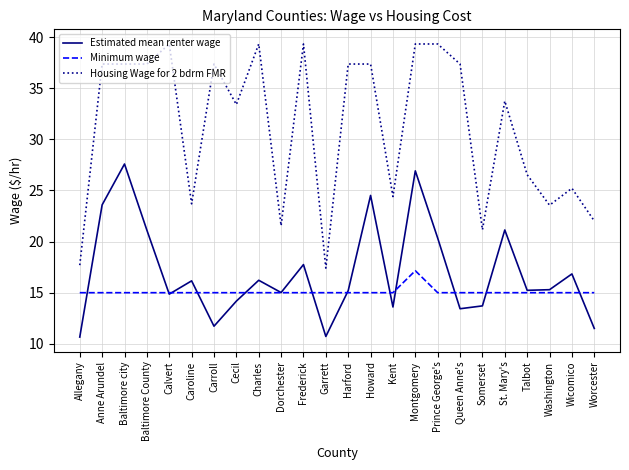

What position from the right is St. Mary's?

5